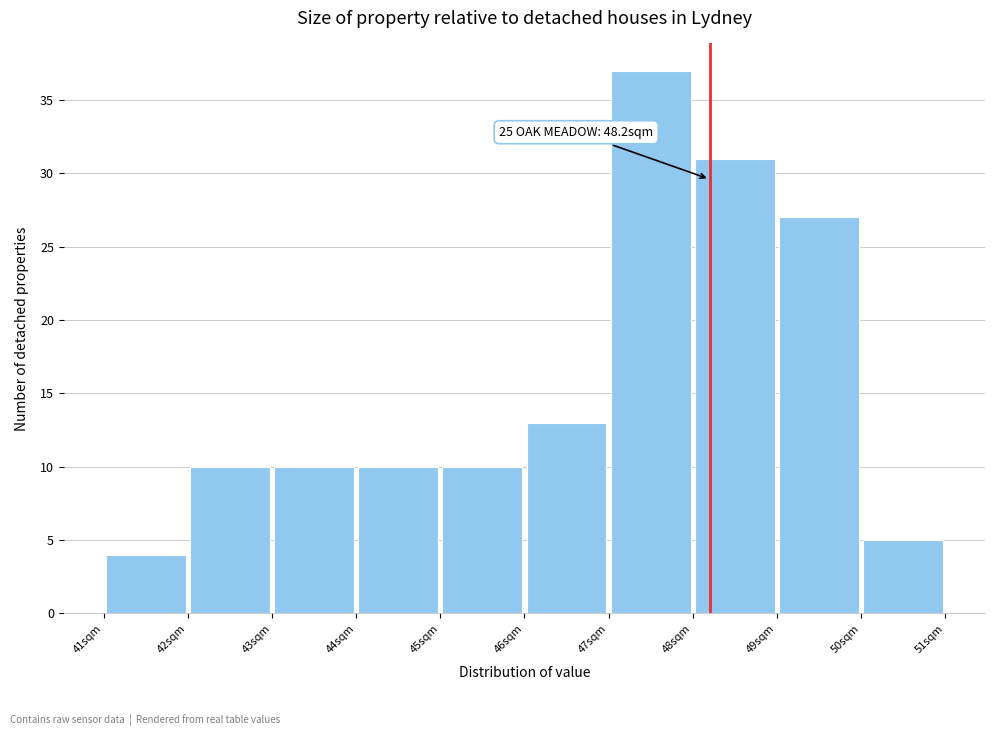

Which range on the x-axis has the tallest bar?

47 to 48